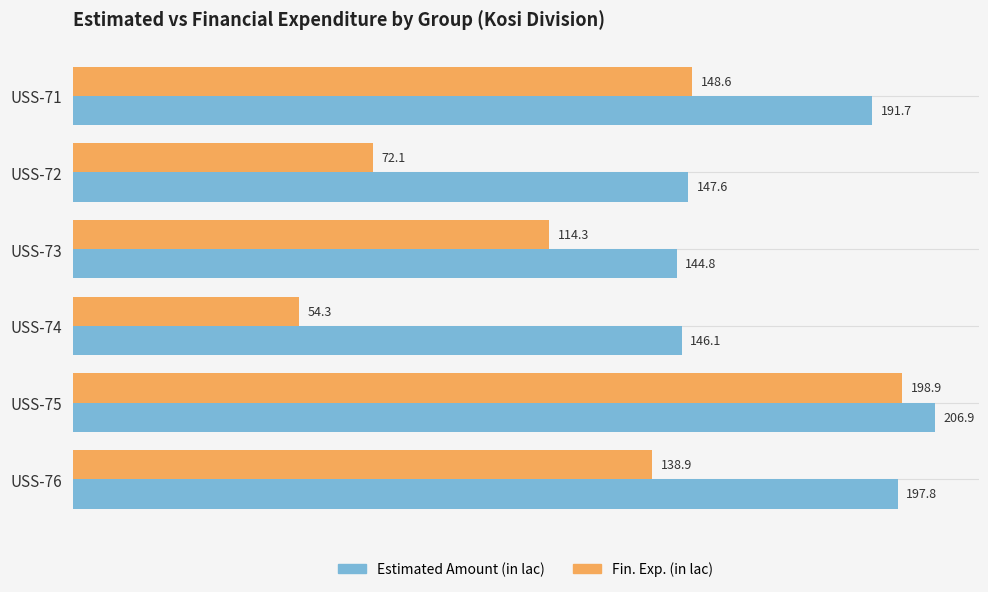

What is the spread (max minus min) of values at USS-76?

58.9